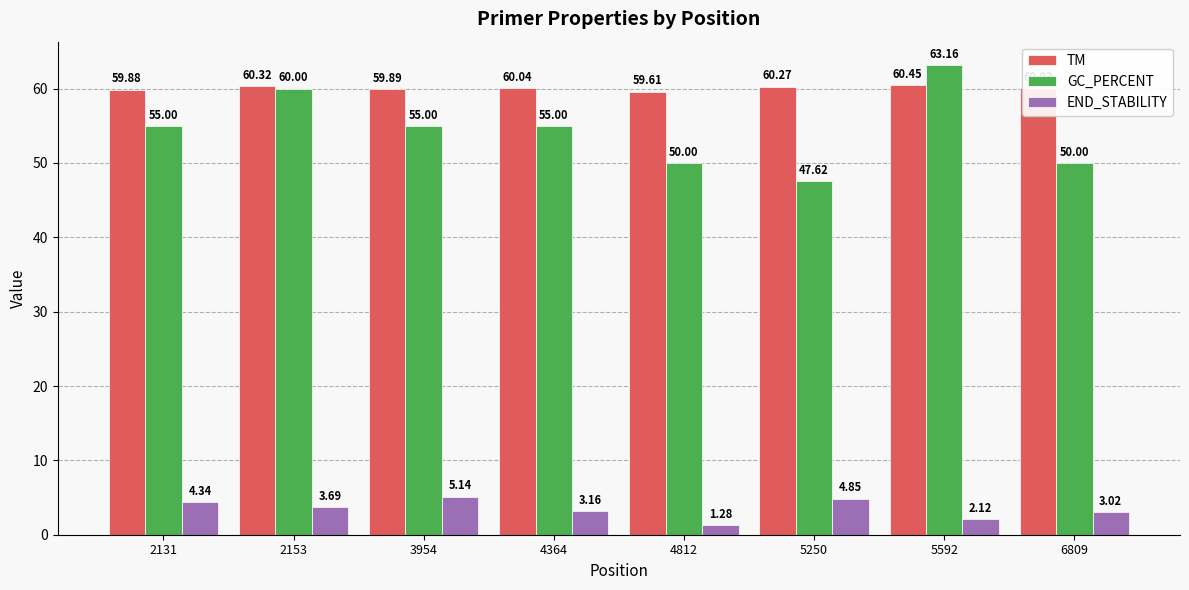

True or false: TM has a value of 33.5 at 6809.

False